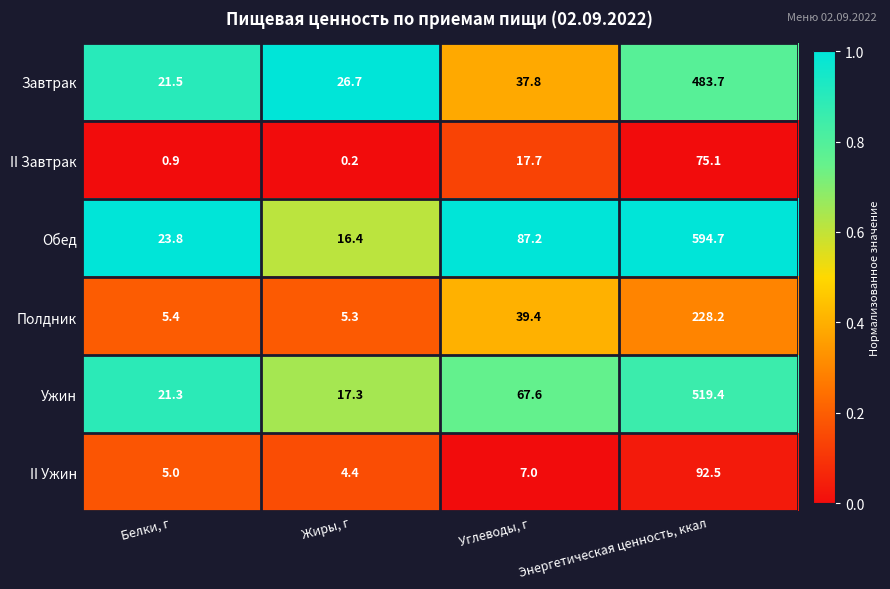

Count the number of categories in the chart.

4